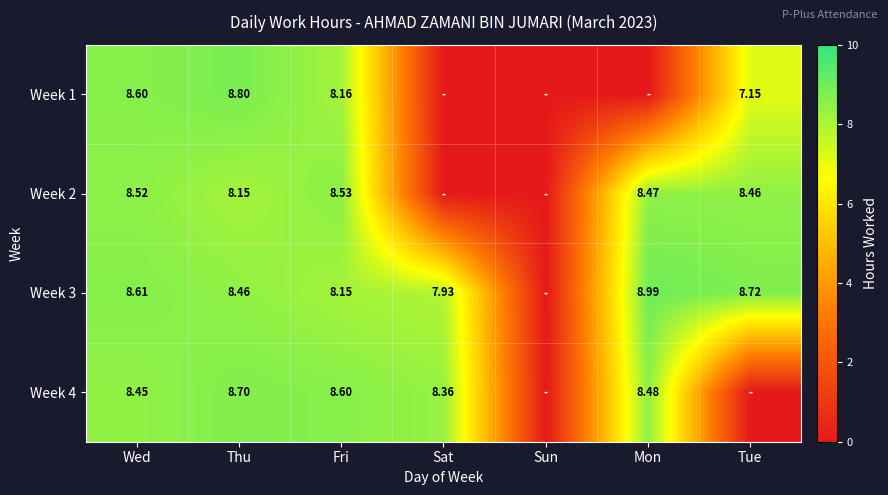

Rank the series at Fri from lowest to highest value.

Week 3, Week 1, Week 2, Week 4